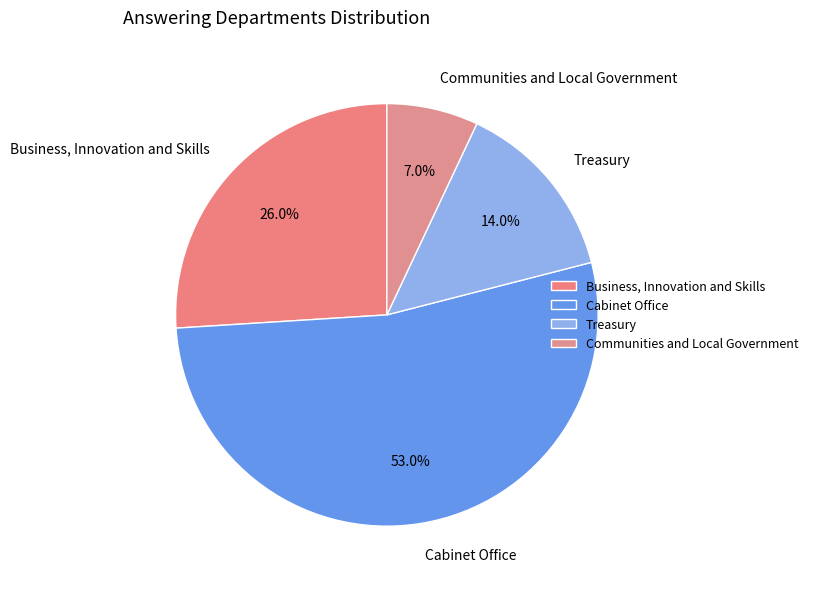

True or false: Business, Innovation and Skills accounts for 26% of the total.

True